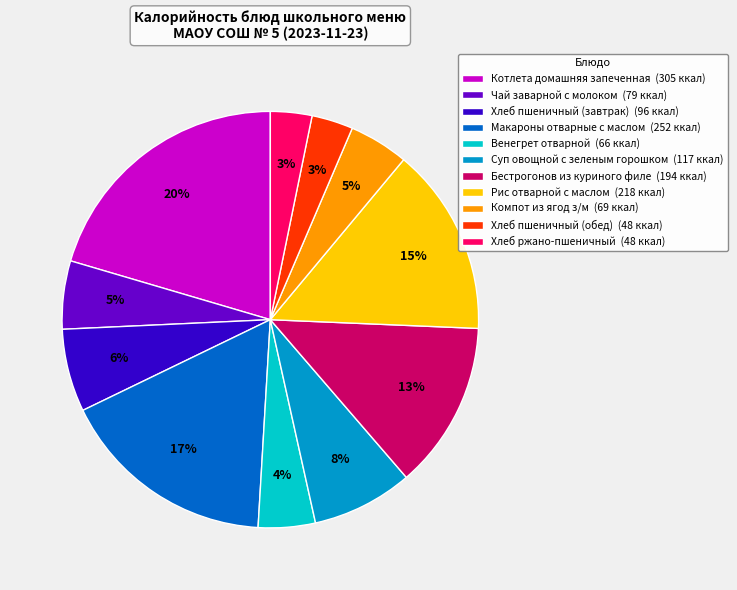

Does any single category account for the majority?

No